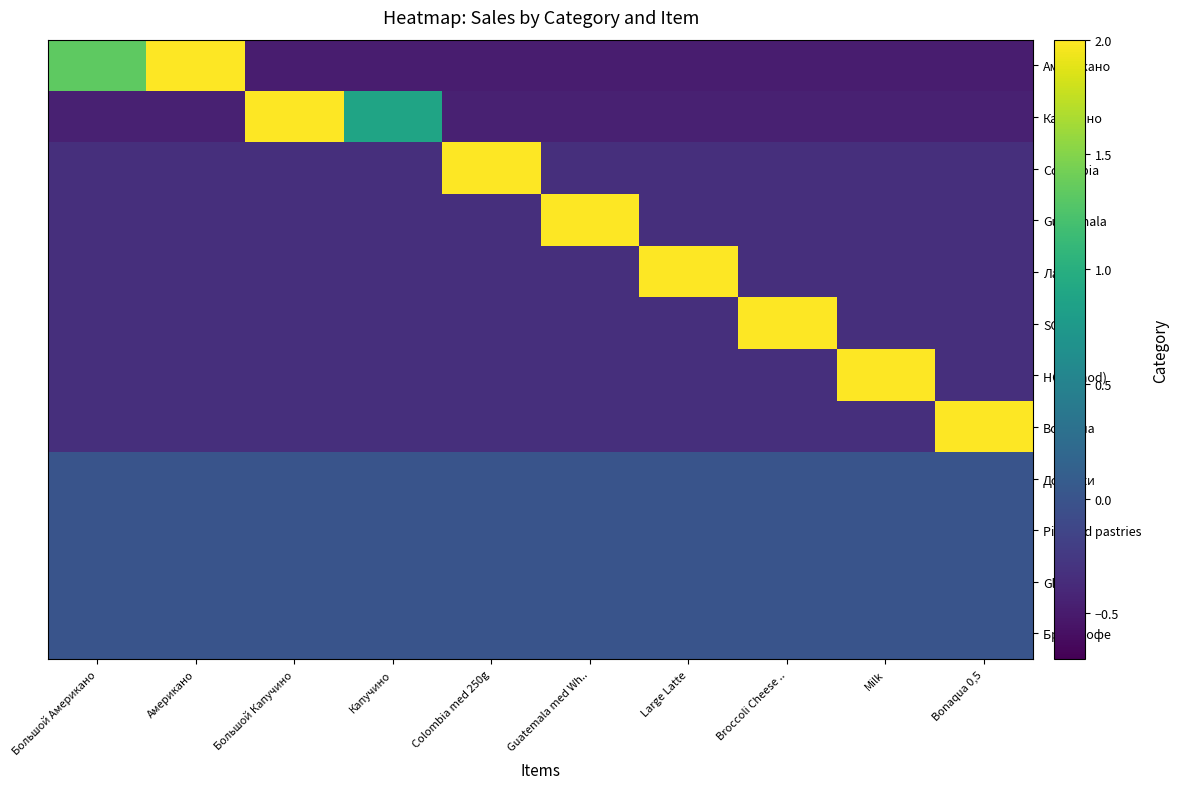

Reading left to right, extract all data points from this chart.

Американо: Большой Американо=1.3	Американо=2.5	Большой Капучино=-0.5	Капучино=-0.5	Colombia med 250g=-0.5	Guatemala med Wh..=-0.5	Large Latte=-0.5	Broccoli Cheese ..=-0.5	Milk=-0.5	Bonaqua 0,5=-0.5
Капучино: Большой Американо=-0.5	Американо=-0.5	Большой Капучино=2.8	Капучино=0.9	Colombia med 250g=-0.5	Guatemala med Wh..=-0.5	Large Latte=-0.5	Broccoli Cheese ..=-0.5	Milk=-0.5	Bonaqua 0,5=-0.5
Colombia: Большой Американо=-0.3	Американо=-0.3	Большой Капучино=-0.3	Капучино=-0.3	Colombia med 250g=3.0	Guatemala med Wh..=-0.3	Large Latte=-0.3	Broccoli Cheese ..=-0.3	Milk=-0.3	Bonaqua 0,5=-0.3
Guatemala: Большой Американо=-0.3	Американо=-0.3	Большой Капучино=-0.3	Капучино=-0.3	Colombia med 250g=-0.3	Guatemala med Wh..=3.0	Large Latte=-0.3	Broccoli Cheese ..=-0.3	Milk=-0.3	Bonaqua 0,5=-0.3
Лате: Большой Американо=-0.3	Американо=-0.3	Большой Капучино=-0.3	Капучино=-0.3	Colombia med 250g=-0.3	Guatemala med Wh..=-0.3	Large Latte=3.0	Broccoli Cheese ..=-0.3	Milk=-0.3	Bonaqua 0,5=-0.3
SOUPS: Большой Американо=-0.3	Американо=-0.3	Большой Капучино=-0.3	Капучино=-0.3	Colombia med 250g=-0.3	Guatemala med Wh..=-0.3	Large Latte=-0.3	Broccoli Cheese ..=3.0	Milk=-0.3	Bonaqua 0,5=-0.3
HOT (mod): Большой Американо=-0.3	Американо=-0.3	Большой Капучино=-0.3	Капучино=-0.3	Colombia med 250g=-0.3	Guatemala med Wh..=-0.3	Large Latte=-0.3	Broccoli Cheese ..=-0.3	Milk=3.0	Bonaqua 0,5=-0.3
Bonaqua: Большой Американо=-0.3	Американо=-0.3	Большой Капучино=-0.3	Капучино=-0.3	Colombia med 250g=-0.3	Guatemala med Wh..=-0.3	Large Latte=-0.3	Broccoli Cheese ..=-0.3	Milk=-0.3	Bonaqua 0,5=3.0
Добавки: Большой Американо=0.0	Американо=0.0	Большой Капучино=0.0	Капучино=0.0	Colombia med 250g=0.0	Guatemala med Wh..=0.0	Large Latte=0.0	Broccoli Cheese ..=0.0	Milk=0.0	Bonaqua 0,5=0.0
Pies and pastries: Большой Американо=0.0	Американо=0.0	Большой Капучино=0.0	Капучино=0.0	Colombia med 250g=0.0	Guatemala med Wh..=0.0	Large Latte=0.0	Broccoli Cheese ..=0.0	Milk=0.0	Bonaqua 0,5=0.0
Glass: Большой Американо=0.0	Американо=0.0	Большой Капучино=0.0	Капучино=0.0	Colombia med 250g=0.0	Guatemala med Wh..=0.0	Large Latte=0.0	Broccoli Cheese ..=0.0	Milk=0.0	Bonaqua 0,5=0.0
Брюд кофе: Большой Американо=0.0	Американо=0.0	Большой Капучино=0.0	Капучино=0.0	Colombia med 250g=0.0	Guatemala med Wh..=0.0	Large Latte=0.0	Broccoli Cheese ..=0.0	Milk=0.0	Bonaqua 0,5=0.0